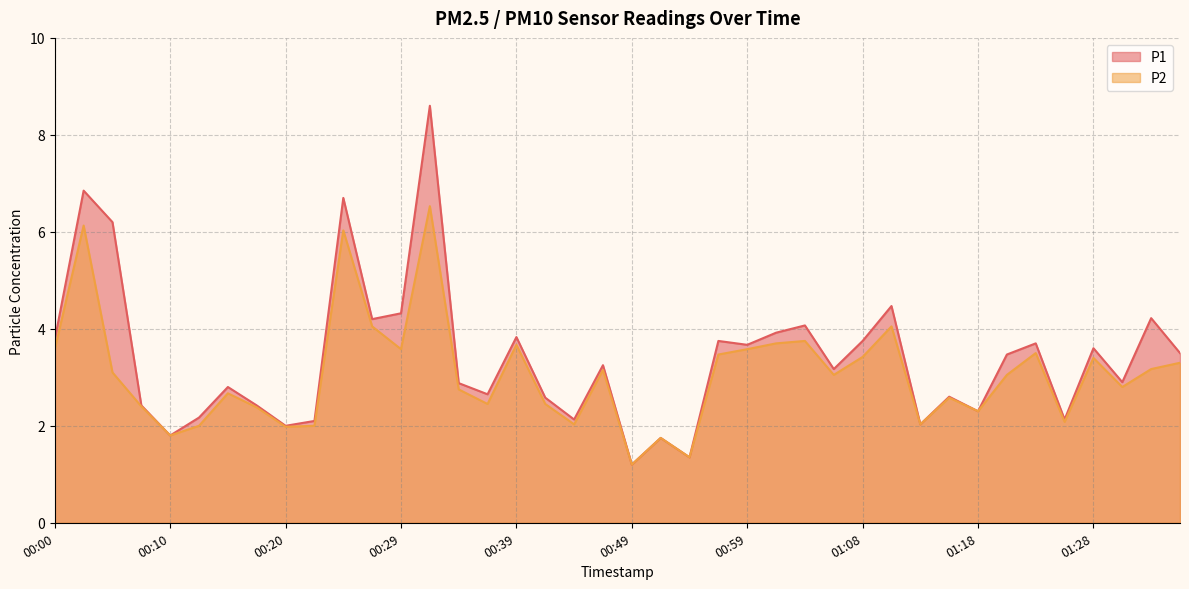

What is the sum of the P1 values at 00:44 and 00:59?

5.8